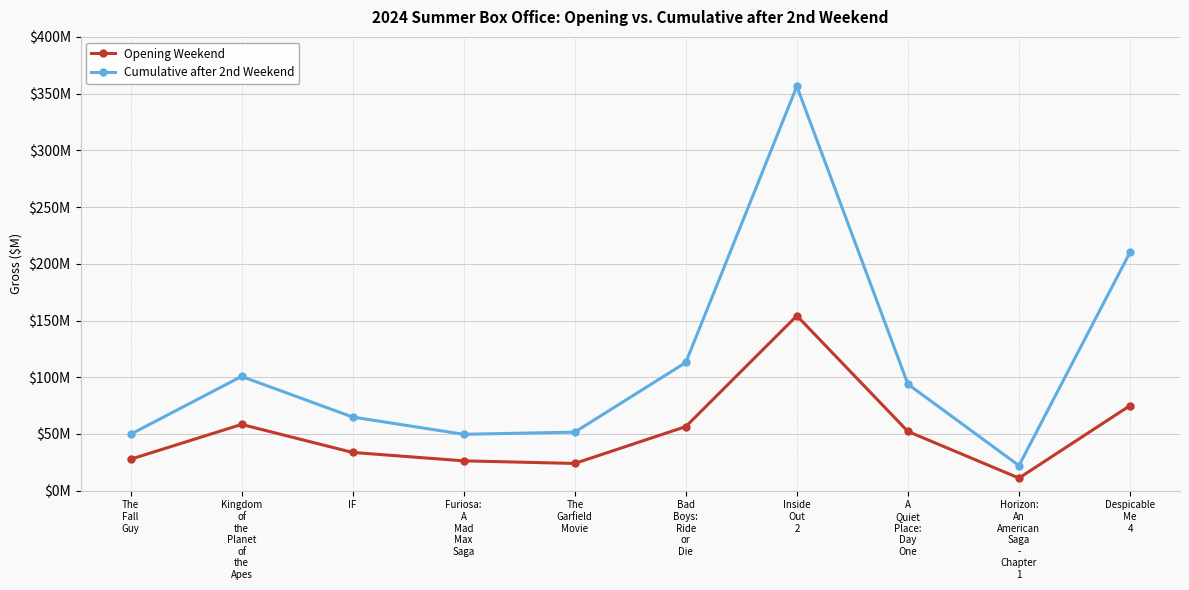

Does the chart display data point markers on the line(s)?

Yes